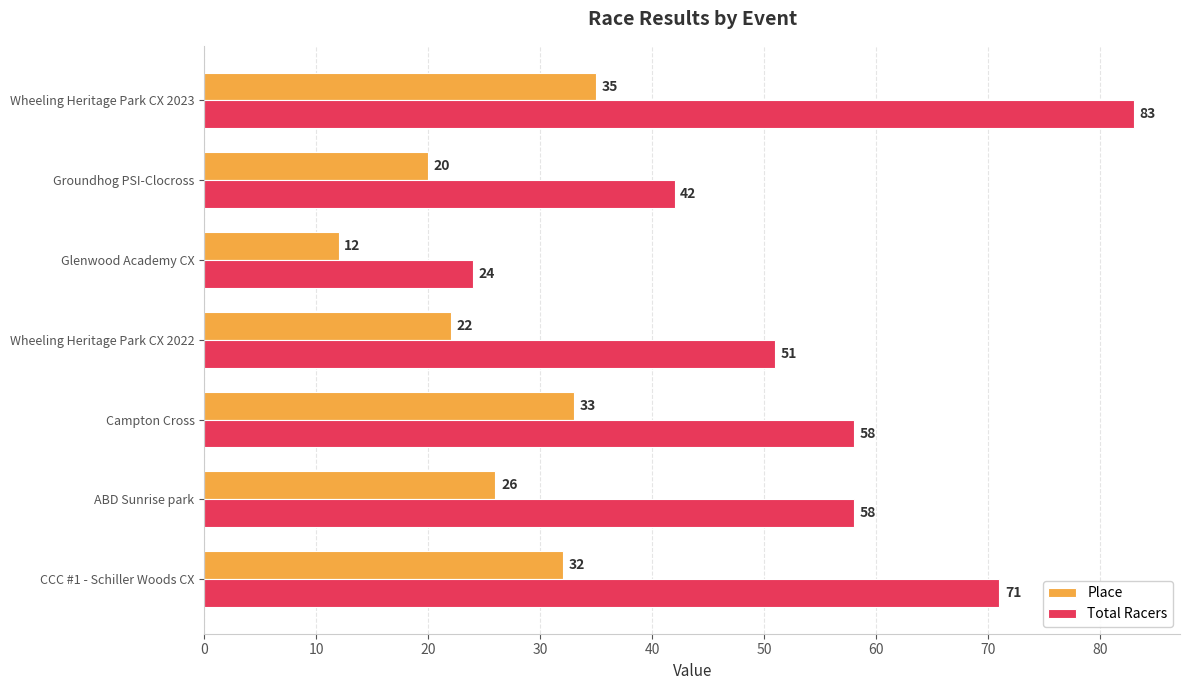

The Place series shows 26 at ABD Sunrise park. True or false?

True